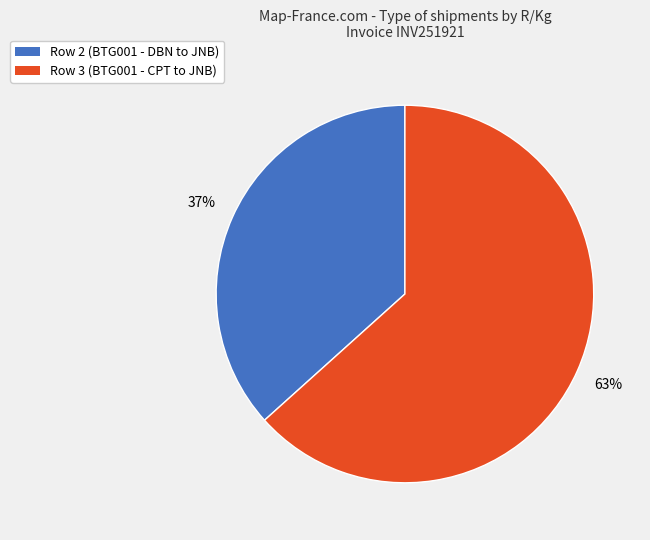

Rank the categories by value from lowest to highest.

Row 2 (BTG001 - DBN to JNB), Row 3 (BTG001 - CPT to JNB)